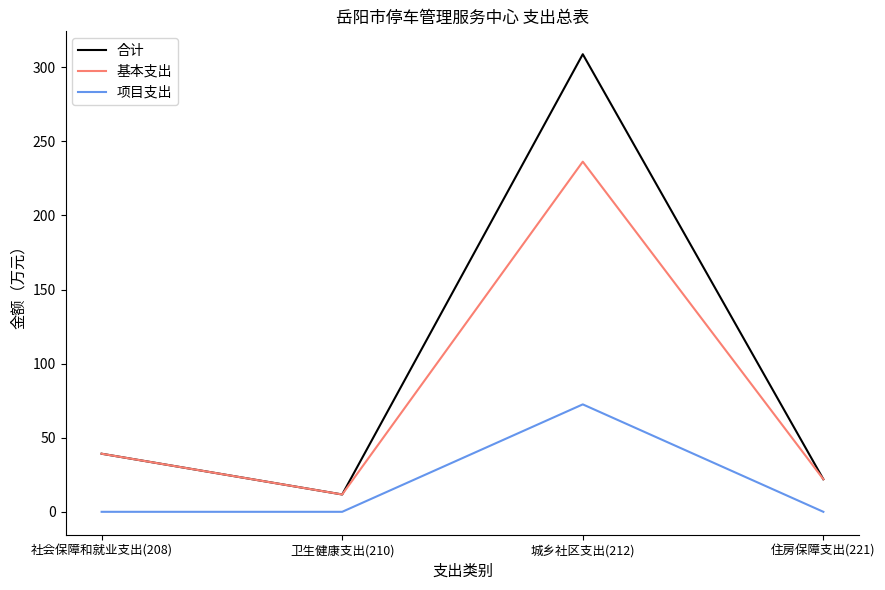

True or false: 基本支出 and 项目支出 intersect in this chart.

False